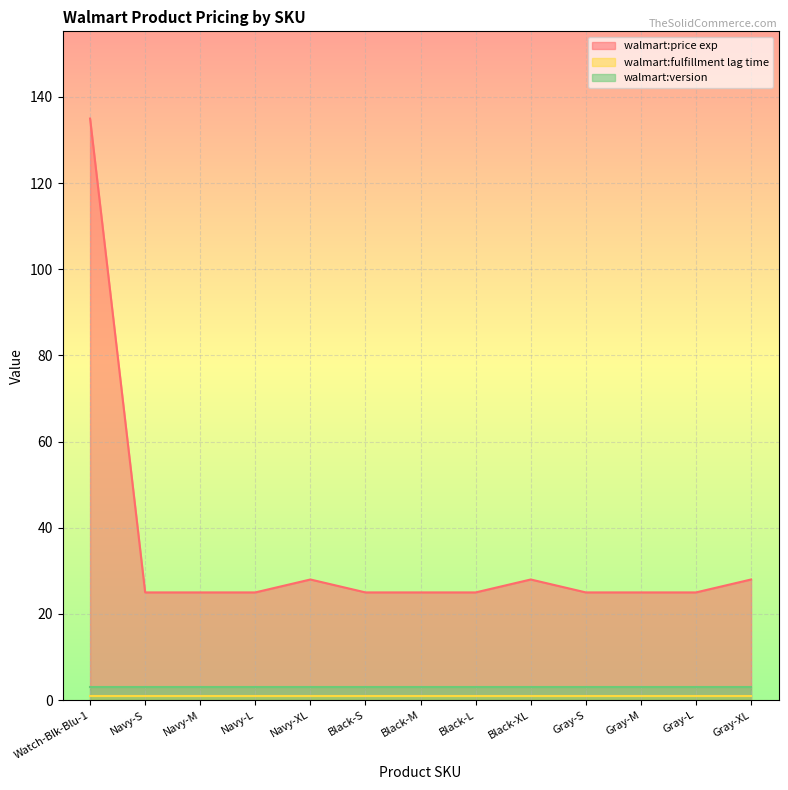

The walmart:version series shows 3.0 at Navy-S. True or false?

True